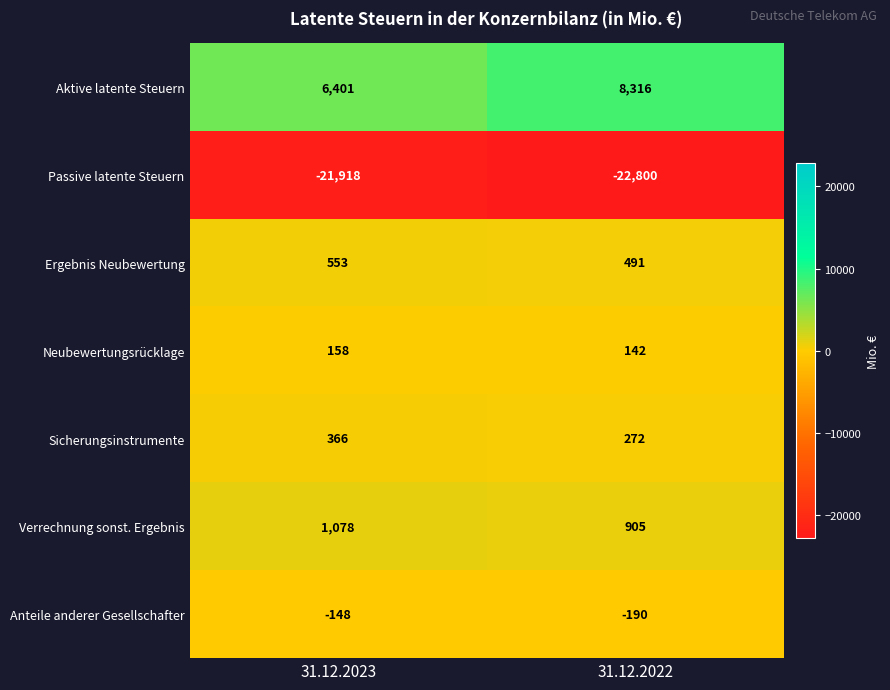

Between 31.12.2023 and 31.12.2022, which series saw the biggest shift?

Aktive latente Steuern